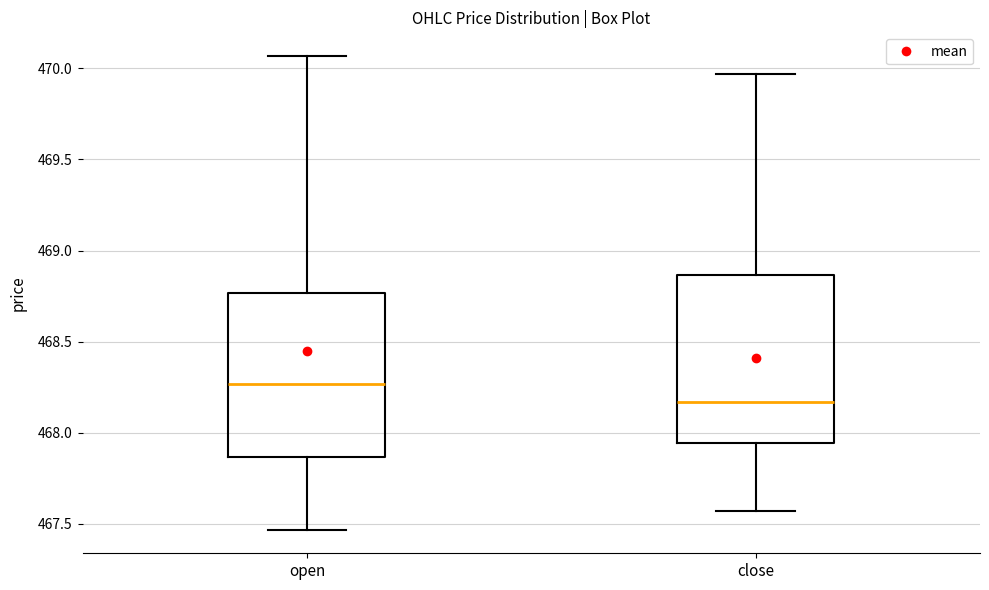

Which box has the highest median line?

open